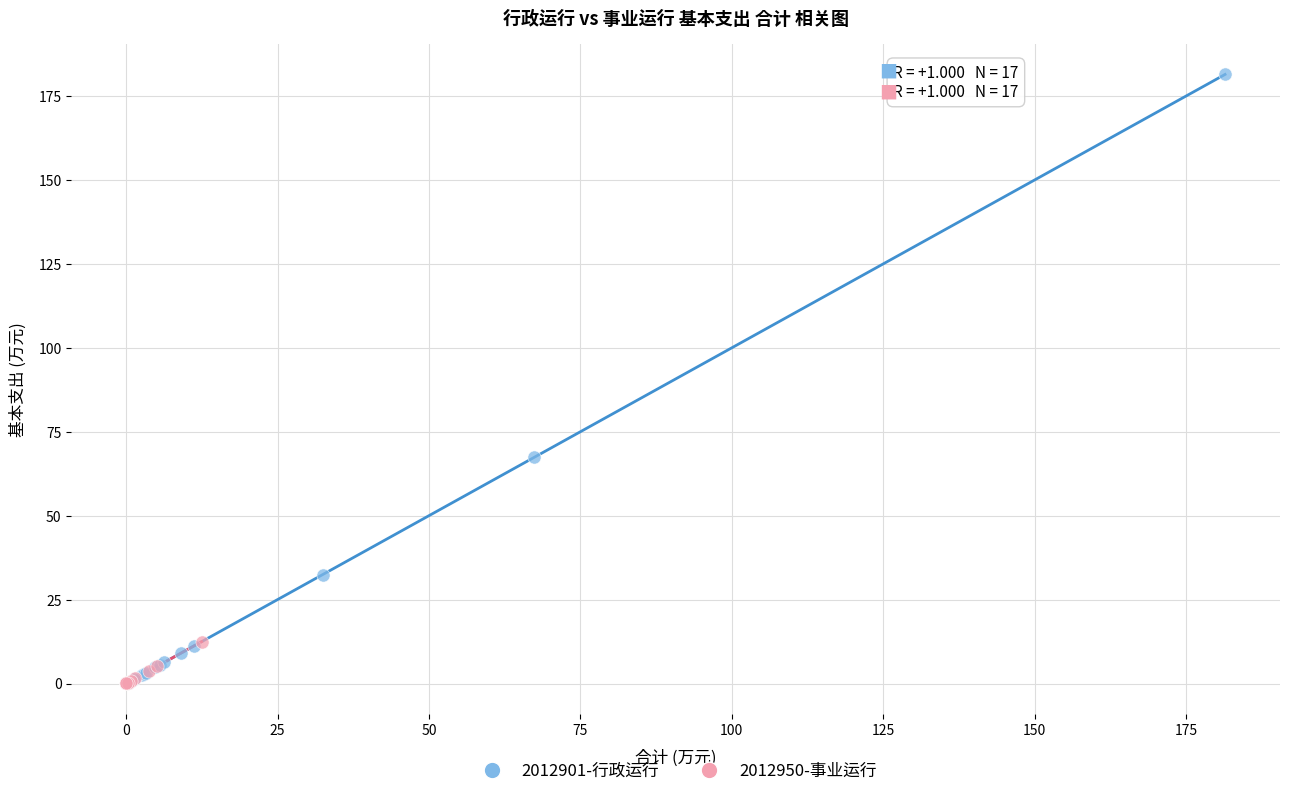

Which series contains the highest Y value?

2012901-行政运行